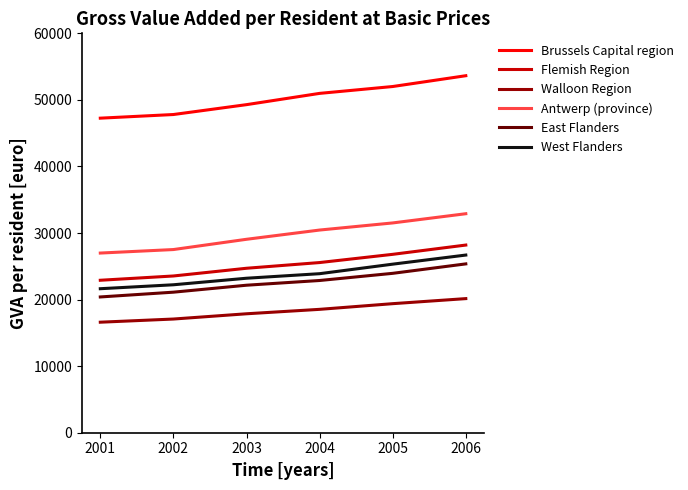

What is the average value of the East Flanders series?

22642